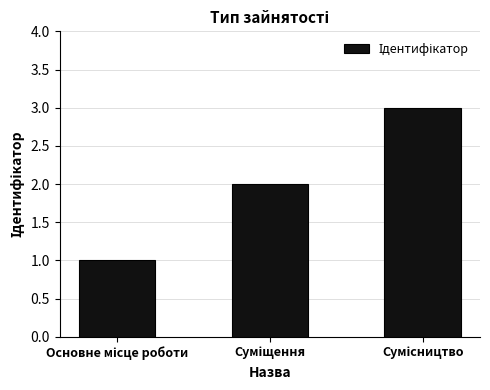

Count the number of categories in the chart.

3